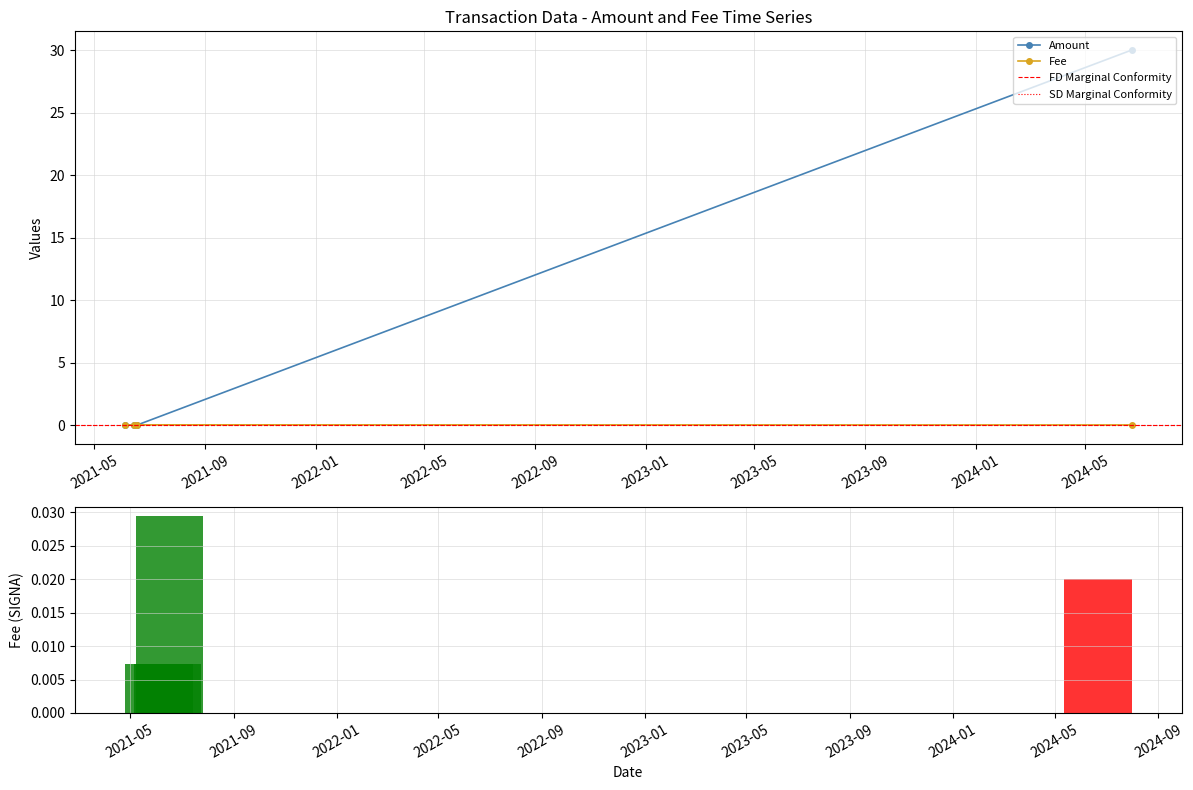

At which label is Fee closest to 0?

2021-06-04 02:01:45